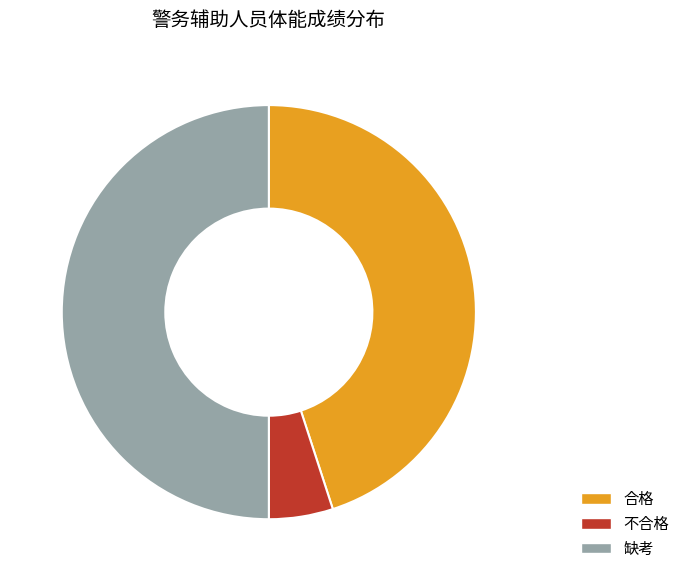

True or false: 不合格 accounts for 18% of the total.

False